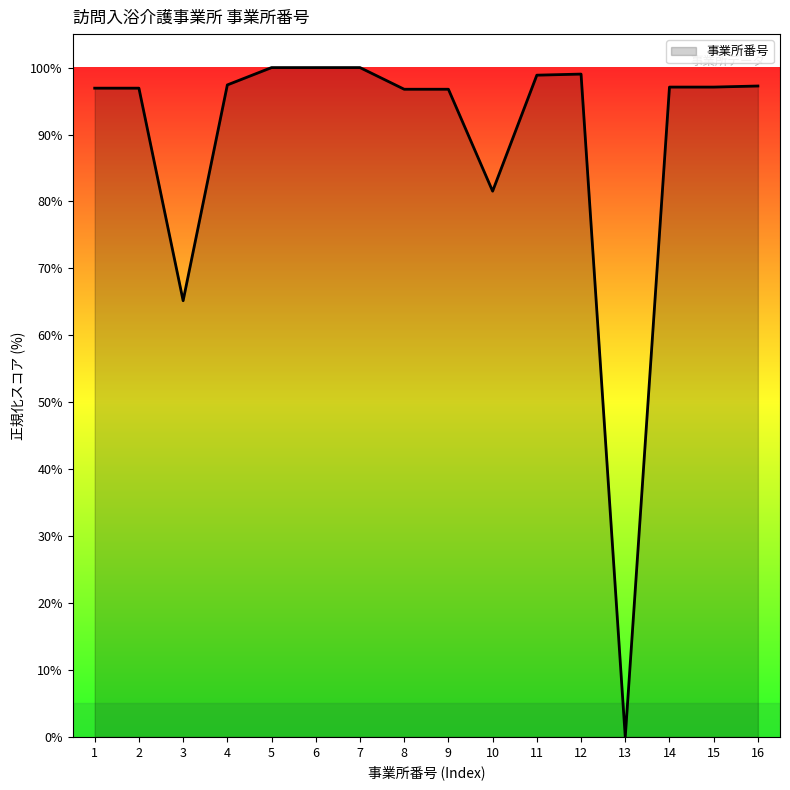

Which has a higher value, 8 or 5?

5